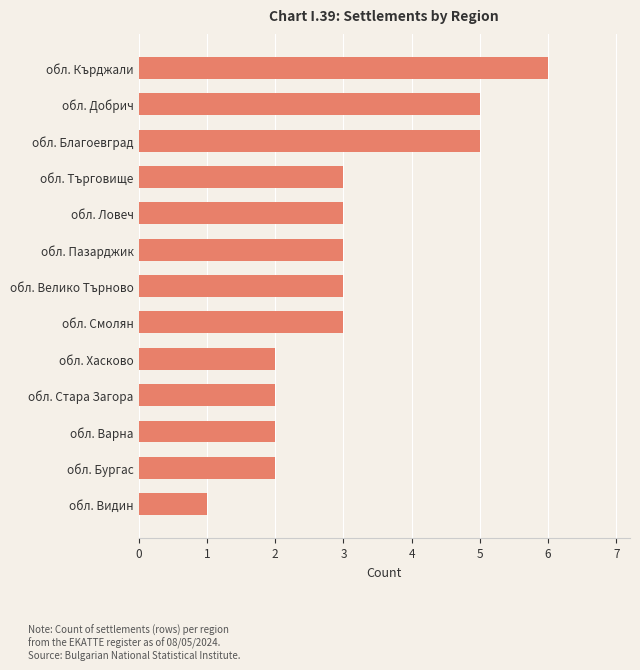

The value at обл. Смолян is 3. True or false?

True